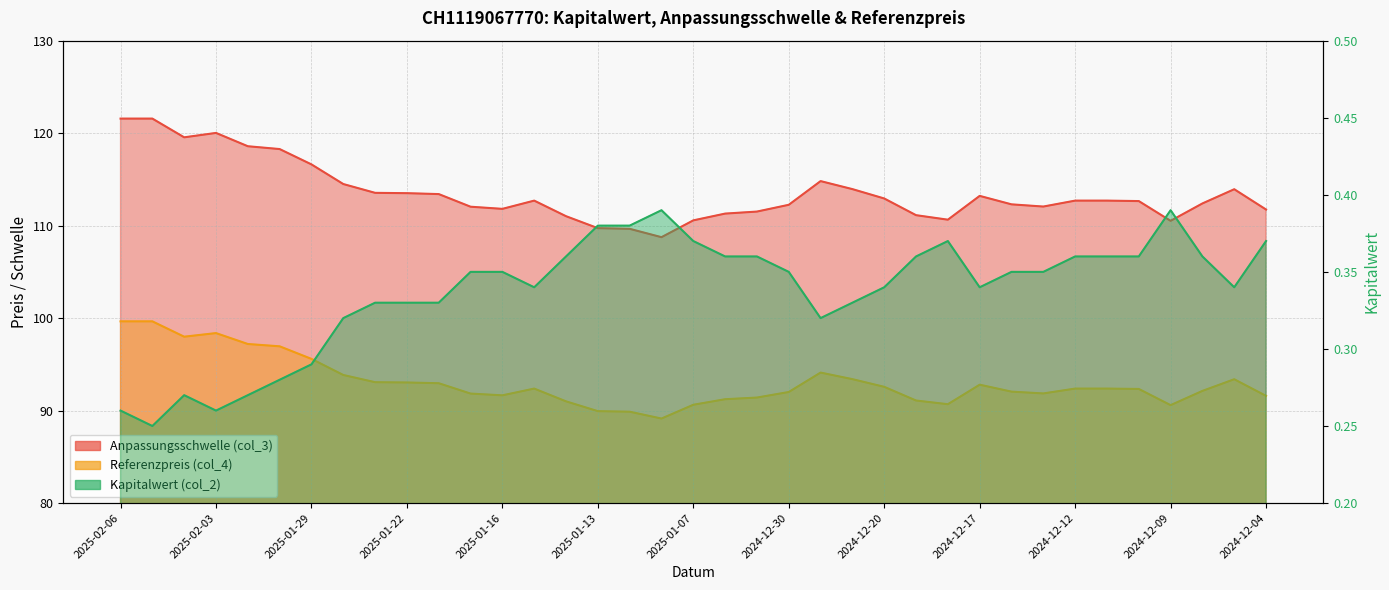

List the labels in order of Referenzpreis (col_4) value, largest first.

2025-02-06, 2025-02-05, 2025-02-03, 2025-02-04, 2025-01-31, 2025-01-30, 2025-01-29, 2024-12-27, 2025-01-28, 2024-12-23, 2024-12-05, 2025-01-24, 2025-01-22, 2025-01-21, 2024-12-17, 2024-12-20, 2025-01-15, 2024-12-12, 2024-12-11, 2024-12-10, 2024-12-06, 2024-12-16, 2024-12-30, 2024-12-13, 2025-01-17, 2025-01-16, 2024-12-04, 2025-01-03, 2025-01-06, 2024-12-19, 2025-01-14, 2024-12-18, 2025-01-07, 2024-12-09, 2025-01-13, 2025-01-10, 2025-01-08